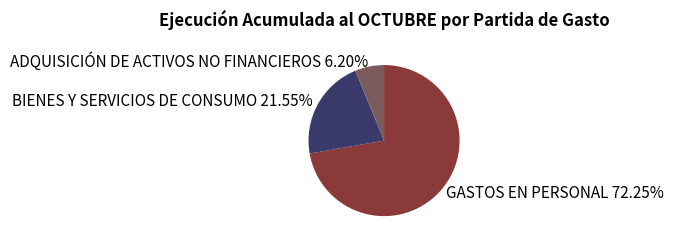

How many segments does this pie chart have?

3